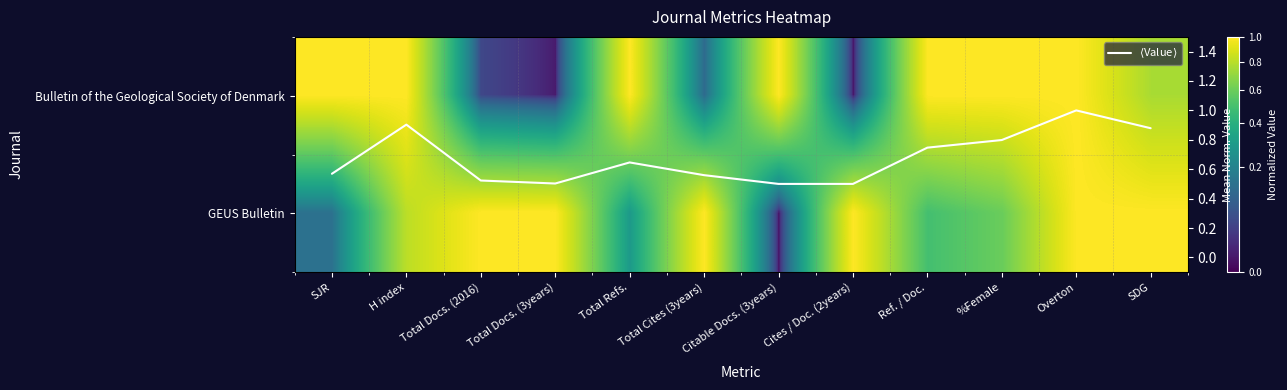

At which category is the sum across all series the highest?

Overton